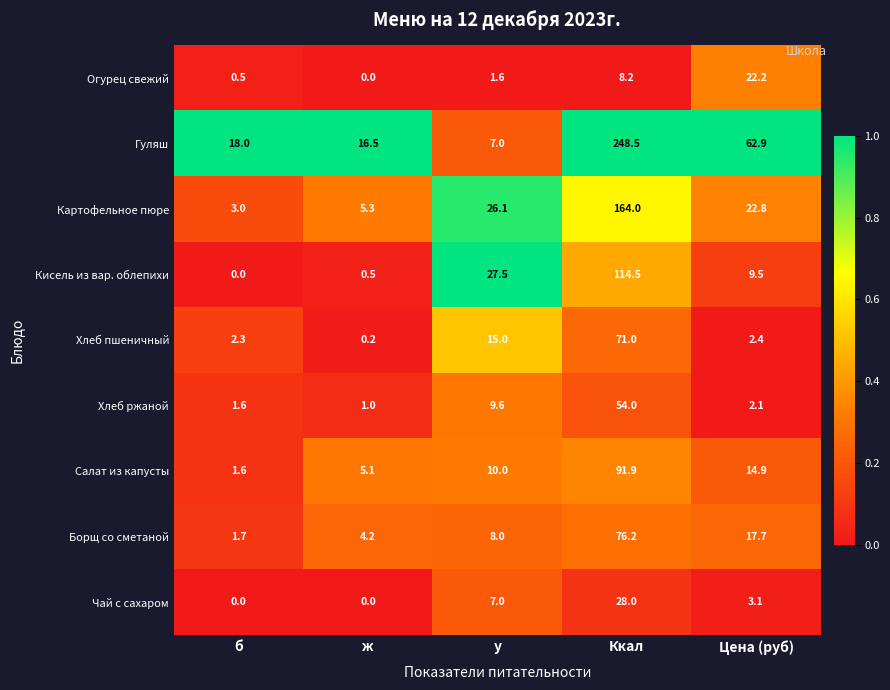

The value of Чай с сахаром at ж is 18.4. True or false?

False